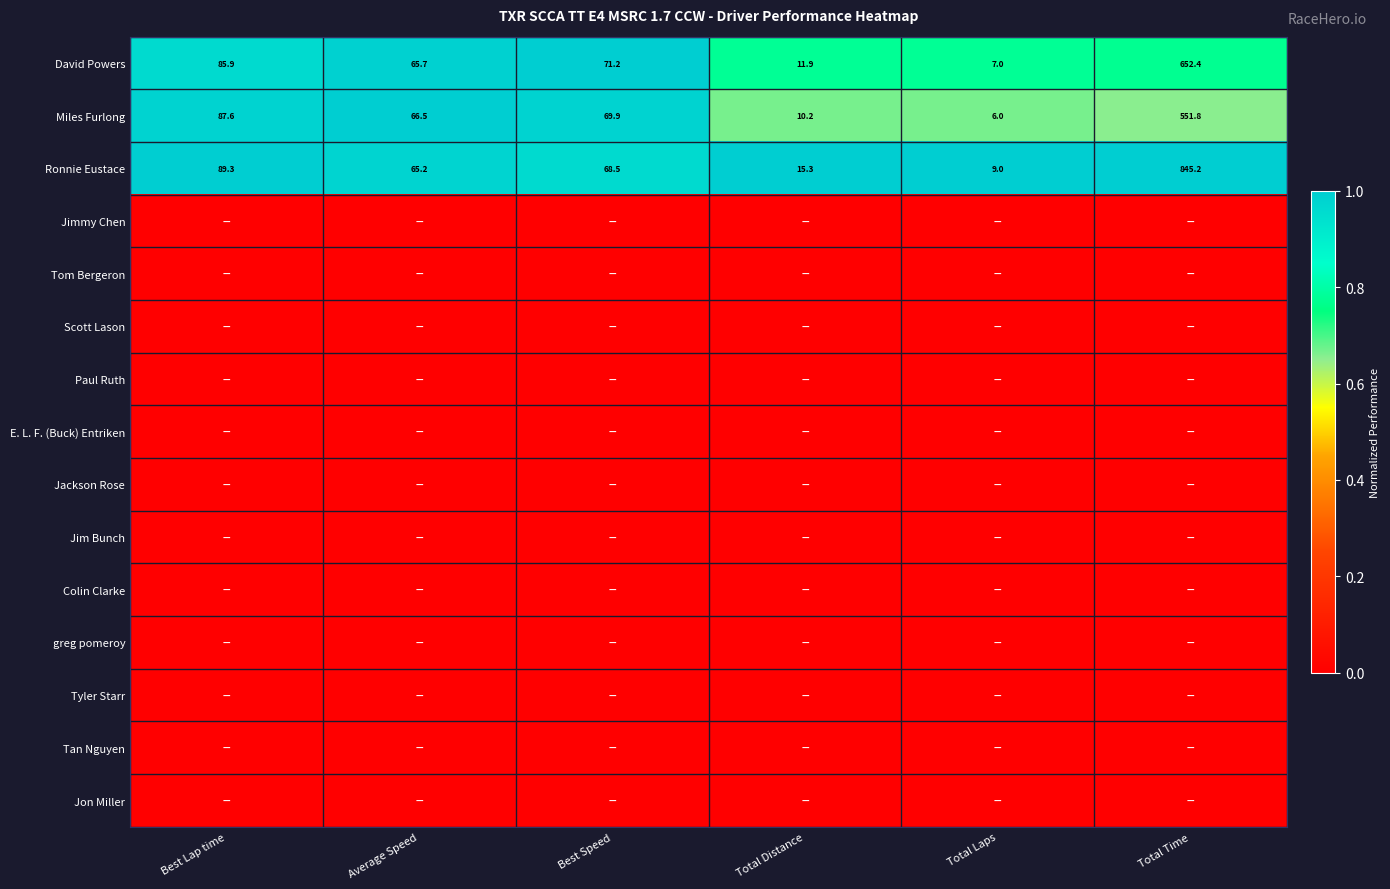

True or false: David Powers has a value of 420.0 at Total Time.

False